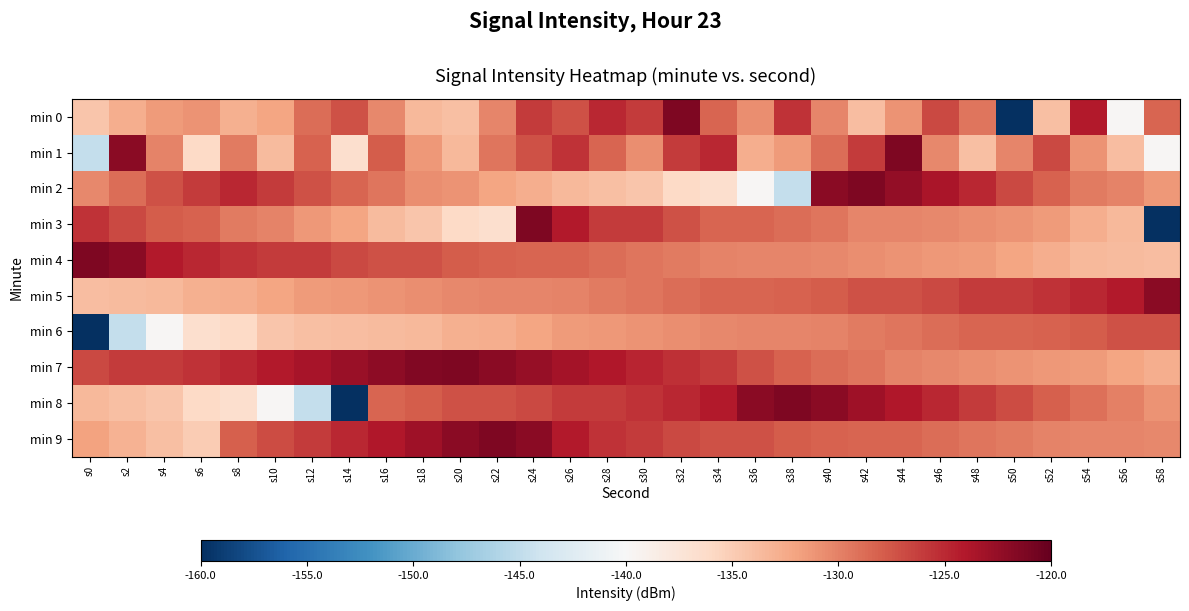

What is the difference between the highest and lowest values at s48?

9.0